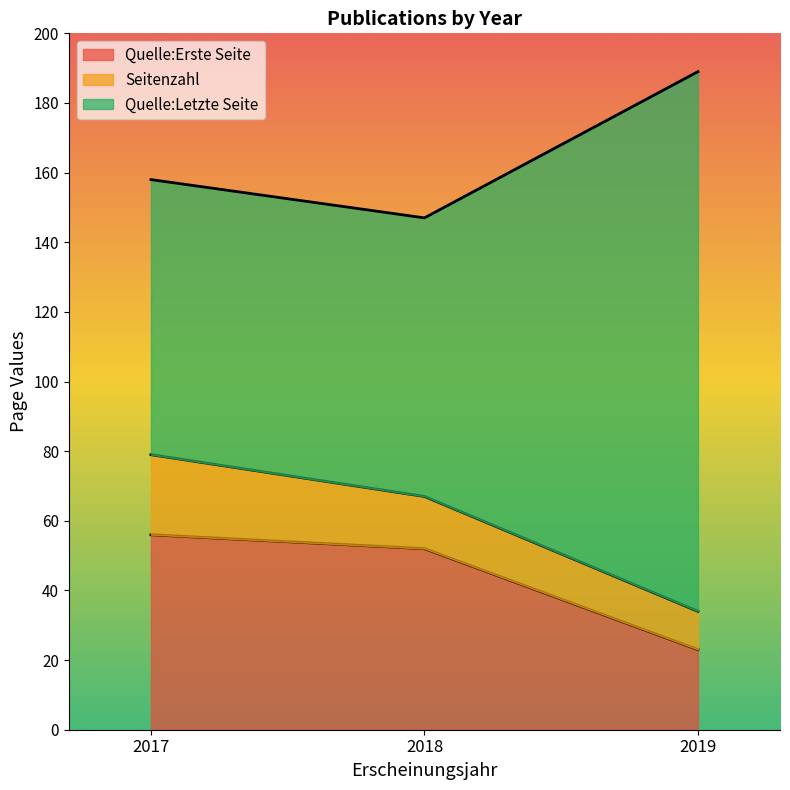

At which label does Seitenzahl reach its peak?

2017